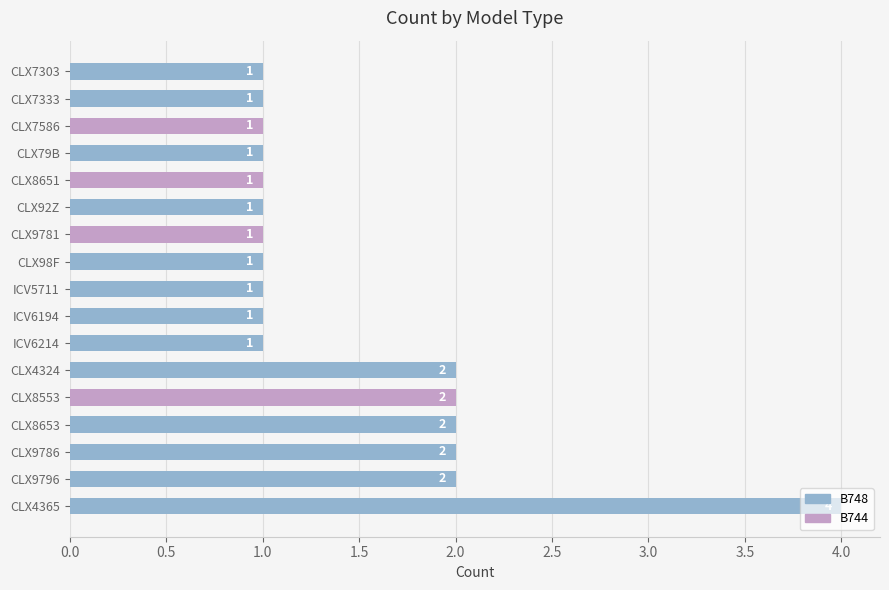

What is the difference between the maximum and minimum values?

3